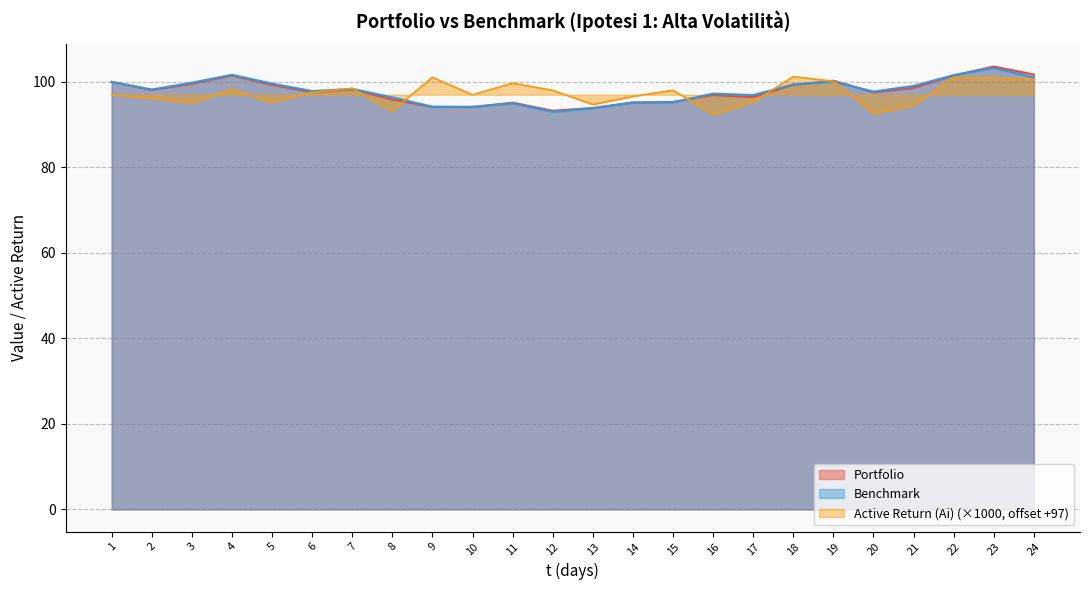

Reading left to right, transcribe all the data shown in this chart.

Portfolio: 1=100.0	2=98.1	3=99.5	4=101.5	5=99.3	6=97.6	7=98.3	8=95.9	9=94.1	10=94.1	11=95.1	12=93.3	13=93.9	14=95.2	15=95.3	16=96.9	17=96.4	18=99.3	19=100.3	20=97.5	21=98.6	22=101.5	23=103.6	24=101.7
Benchmark: 1=100.0	2=98.2	3=99.8	4=101.7	5=99.6	6=97.9	7=98.4	8=96.4	9=94.2	10=94.2	11=95.0	12=93.0	13=93.8	14=95.2	15=95.2	16=97.3	17=96.9	18=99.4	19=100.1	20=97.7	21=99.1	22=101.6	23=103.3	24=101.0
Active Return (Ai): 1=97.0	2=96.2	3=95.1	4=98.3	5=95.2	6=97.6	7=98.5	8=93.2	9=101.1	10=97.0	11=99.7	12=98.0	13=94.7	14=96.6	15=98.1	16=92.4	17=95.3	18=101.2	19=100.2	20=92.6	21=94.6	22=101.0	23=100.9	24=100.6